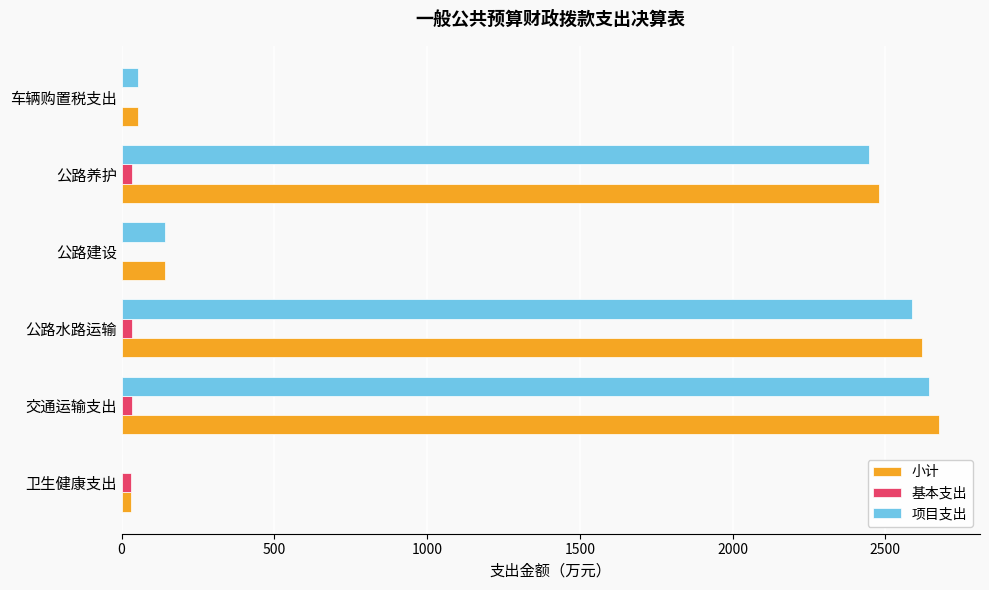

Is it true that 项目支出 equals 3232.8 at 公路养护?

False